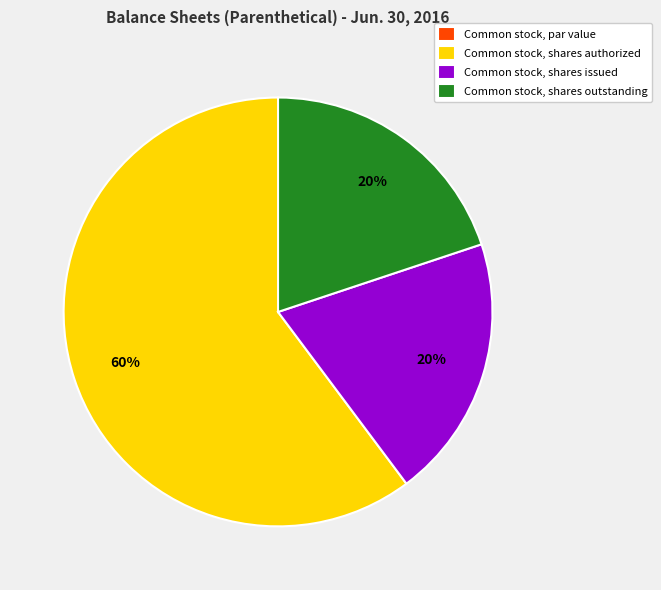

What percentage is the Common stock, shares outstanding slice, to the nearest percent?

20%